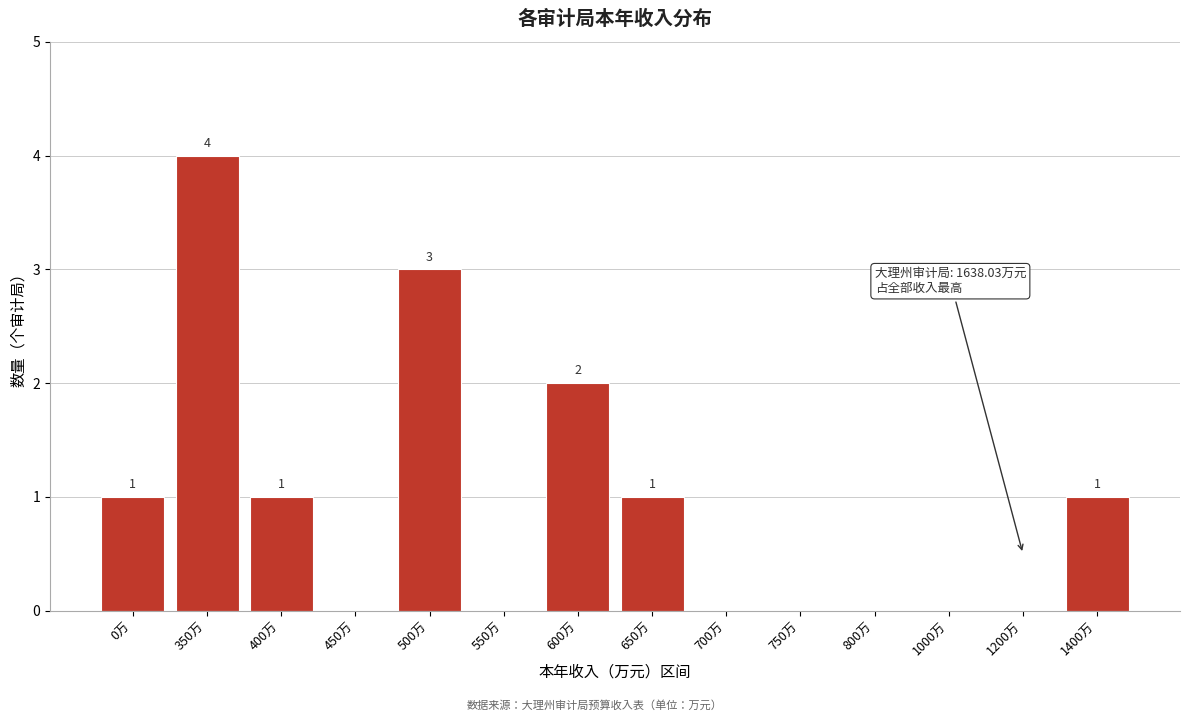

Reading right to left, what are all the values shown in this chart?

1400万=1	1200万=0	1000万=0	800万=0	750万=0	700万=0	650万=1	600万=2	550万=0	500万=3	450万=0	400万=1	350万=4	0万=1